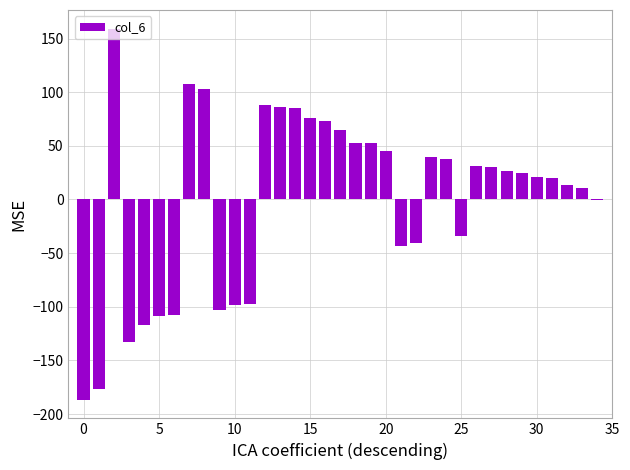

What is the maximum value shown in the chart?

159.3